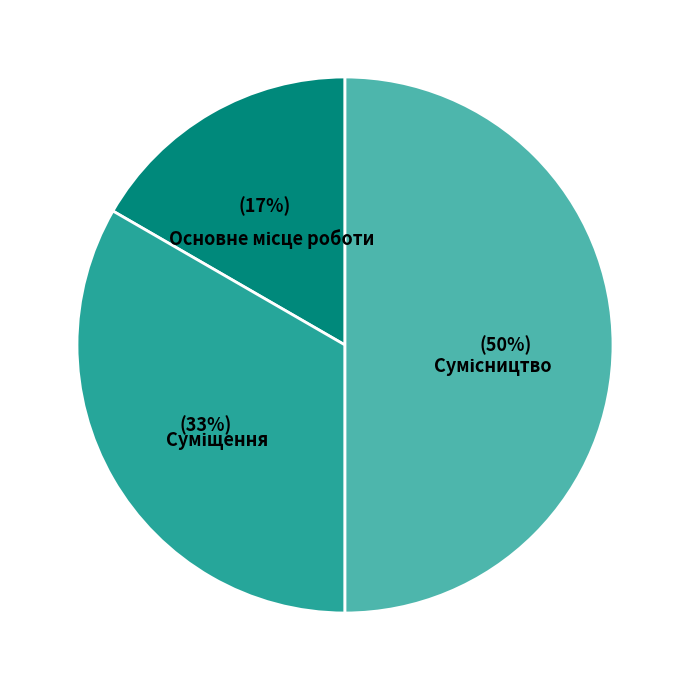

To the nearest percent, what is the difference between the largest and smallest slice percentages?

33%